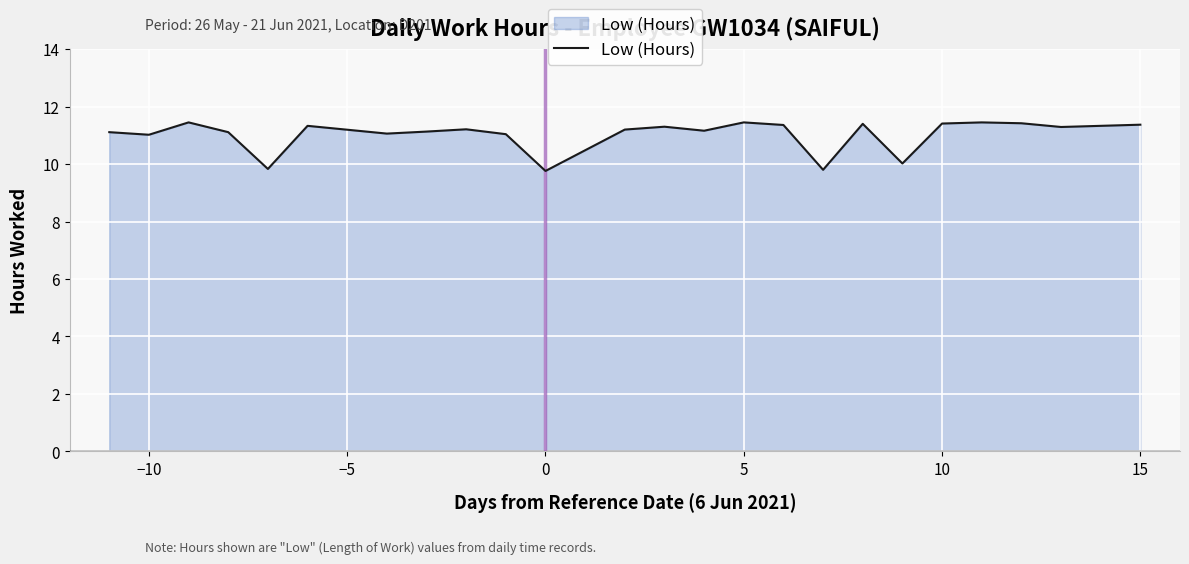

How many distinct data groups are displayed?

1